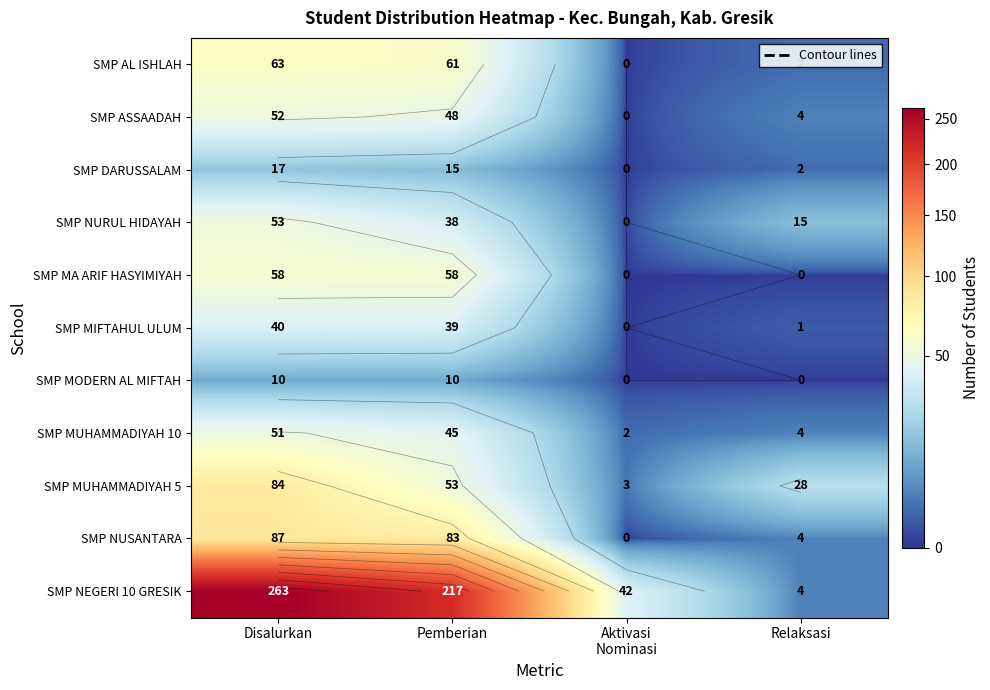

Is it true that SMP NEGERI 10 GRESIK equals 1 at Relaksasi?

False